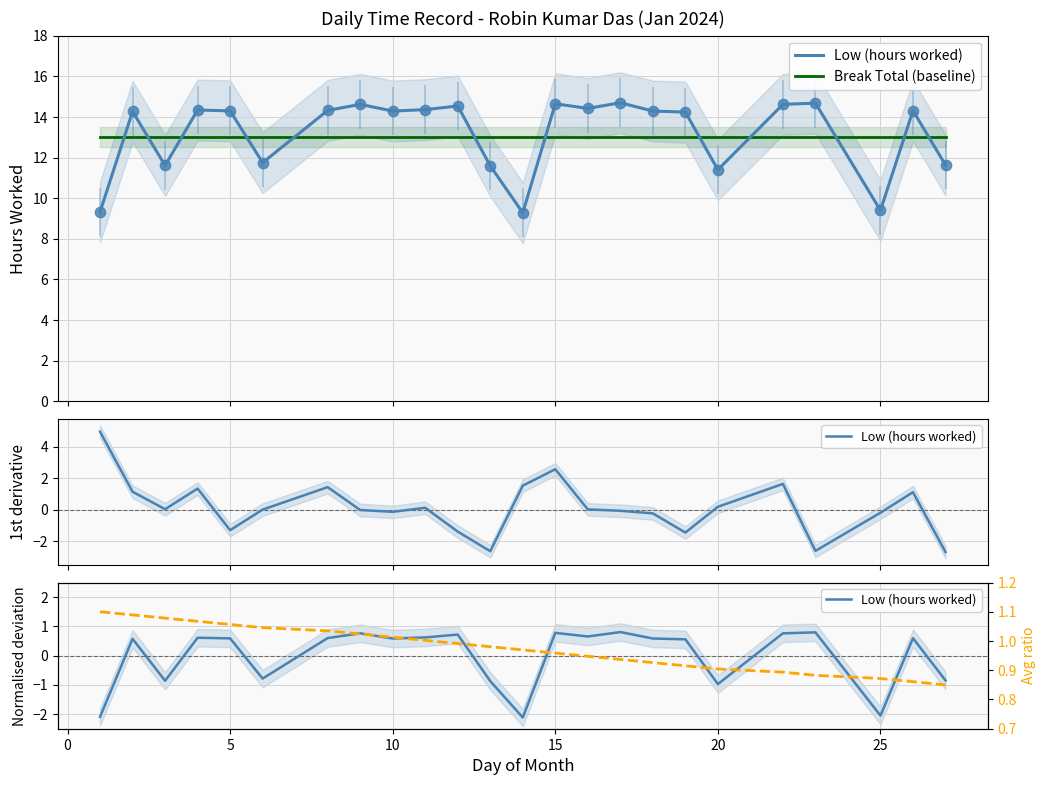

Which series reaches the minimum Y coordinate?

Low (hours worked)